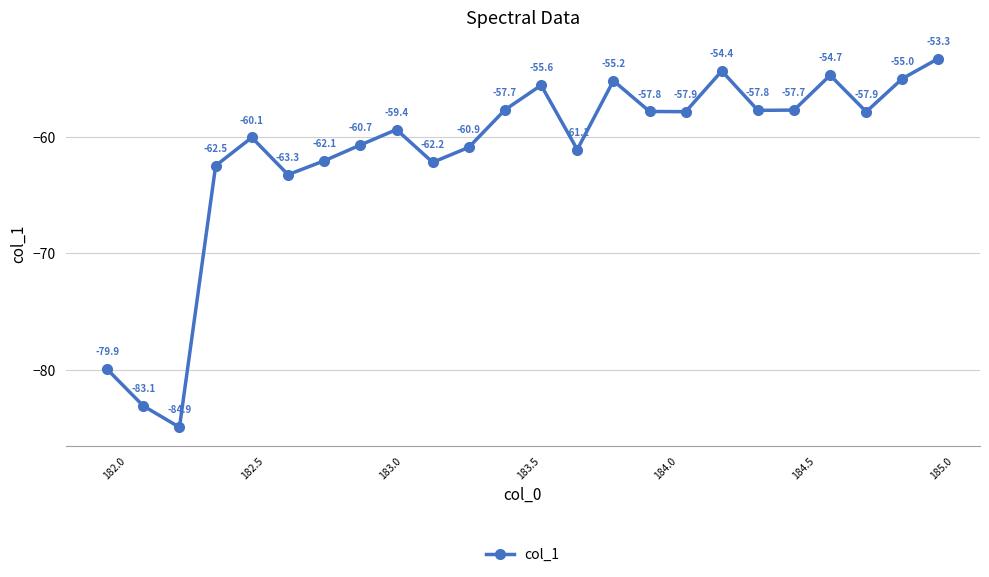

What is the minimum value shown in the chart?

-84.9